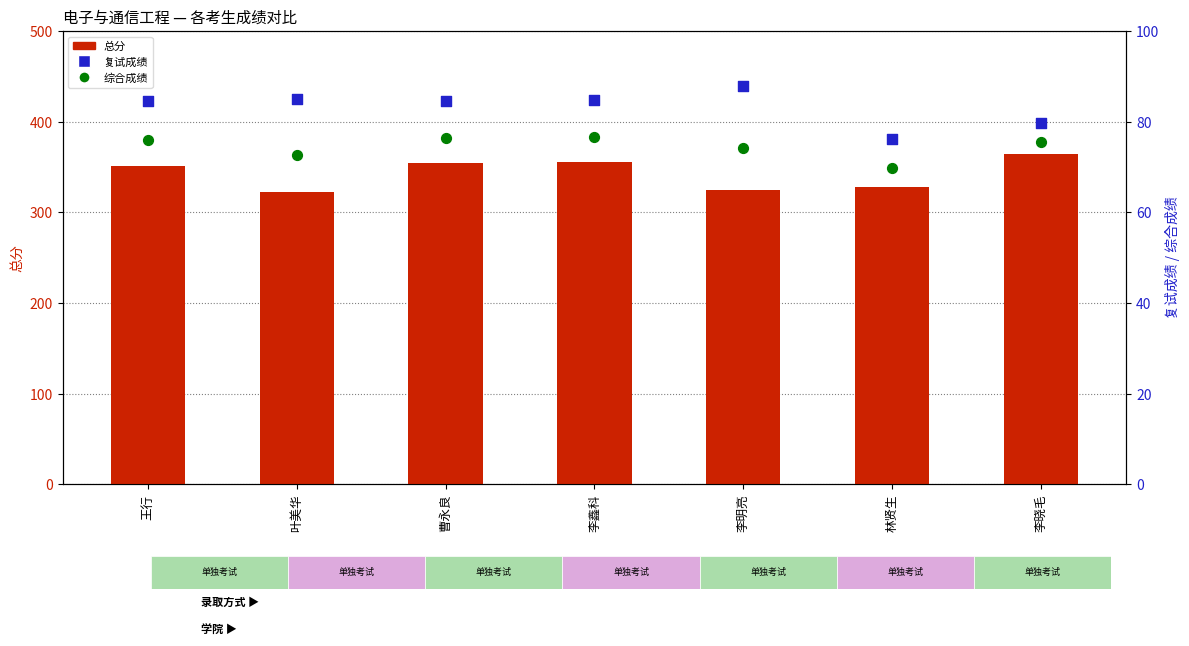

Which series reaches the maximum Y coordinate?

总分